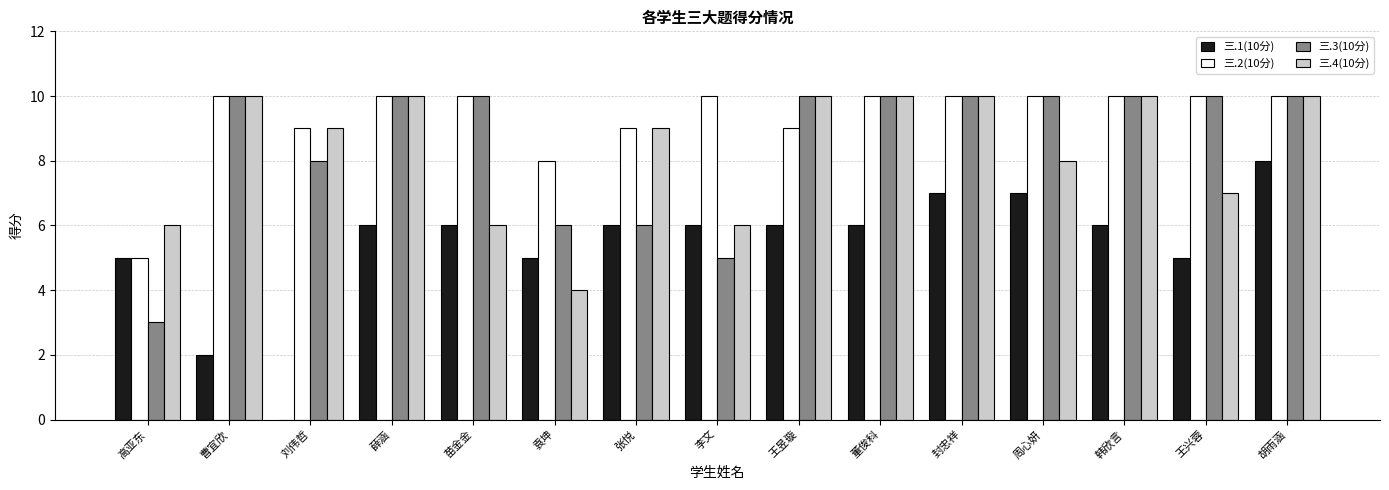

Reading left to right, extract all data points from this chart.

三.1(10分): 高亚东=5	曹宜欣=2	刘伟哲=0	薛涵=6	苗金金=6	袁坤=5	张悦=6	李文=6	王昱璇=6	董俊科=6	封忠祥=7	周心妍=7	韩欣言=6	王兴蓉=5	胡雨涵=8
三.2(10分): 高亚东=5	曹宜欣=10	刘伟哲=9	薛涵=10	苗金金=10	袁坤=8	张悦=9	李文=10	王昱璇=9	董俊科=10	封忠祥=10	周心妍=10	韩欣言=10	王兴蓉=10	胡雨涵=10
三.3(10分): 高亚东=3	曹宜欣=10	刘伟哲=8	薛涵=10	苗金金=10	袁坤=6	张悦=6	李文=5	王昱璇=10	董俊科=10	封忠祥=10	周心妍=10	韩欣言=10	王兴蓉=10	胡雨涵=10
三.4(10分): 高亚东=6	曹宜欣=10	刘伟哲=9	薛涵=10	苗金金=6	袁坤=4	张悦=9	李文=6	王昱璇=10	董俊科=10	封忠祥=10	周心妍=8	韩欣言=10	王兴蓉=7	胡雨涵=10